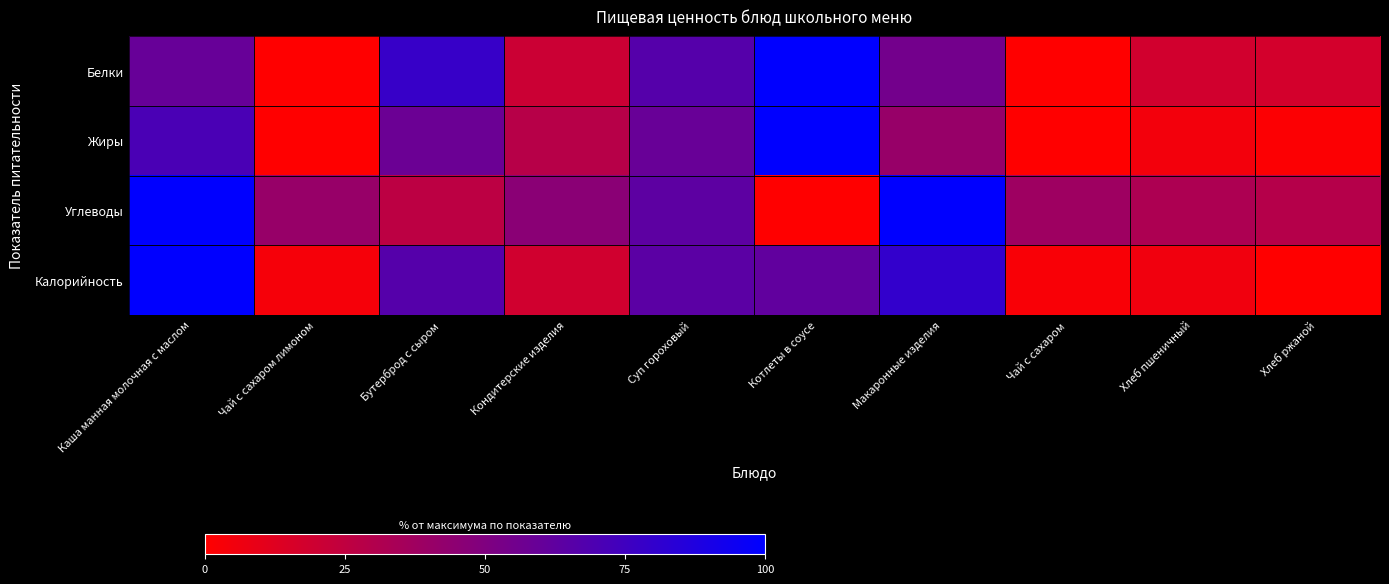

Reading left to right, list all the values displayed in this chart.

Белки: Каша манная молочная с маслом=59.6	Чай с сахаром лимоном=0.0	Бутерброд с сыром=78.5	Кондитерские изделия=20.4	Суп гороховый=66.6	Котлеты в соусе=100.0	Макаронные изделия=55.1	Чай с сахаром=0.0	Хлеб пшеничный=18.3	Хлеб ржаной=17.2
Жиры: Каша манная молочная с маслом=70.9	Чай с сахаром лимоном=0.0	Бутерброд с сыром=57.9	Кондитерские изделия=28.3	Суп гороховый=59.2	Котлеты в соусе=100.0	Макаронные изделия=40.9	Чай с сахаром=0.0	Хлеб пшеничный=4.7	Хлеб ржаной=1.4
Углеводы: Каша манная молочная с маслом=100.0	Чай с сахаром лимоном=40.8	Бутерброд с сыром=26.5	Кондитерские изделия=46.0	Суп гороховый=63.4	Котлеты в соусе=0.0	Макаронные изделия=100.0	Чай с сахаром=38.0	Хлеб пшеничный=32.2	Хлеб ржаной=29.1
Калорийность: Каша манная молочная с маслом=100.0	Чай с сахаром лимоном=3.6	Бутерброд с сыром=66.5	Кондитерские изделия=18.7	Суп гороховый=64.1	Котлеты в соусе=61.8	Макаронные изделия=79.8	Чай с сахаром=2.5	Хлеб пшеничный=5.6	Хлеб ржаной=0.0